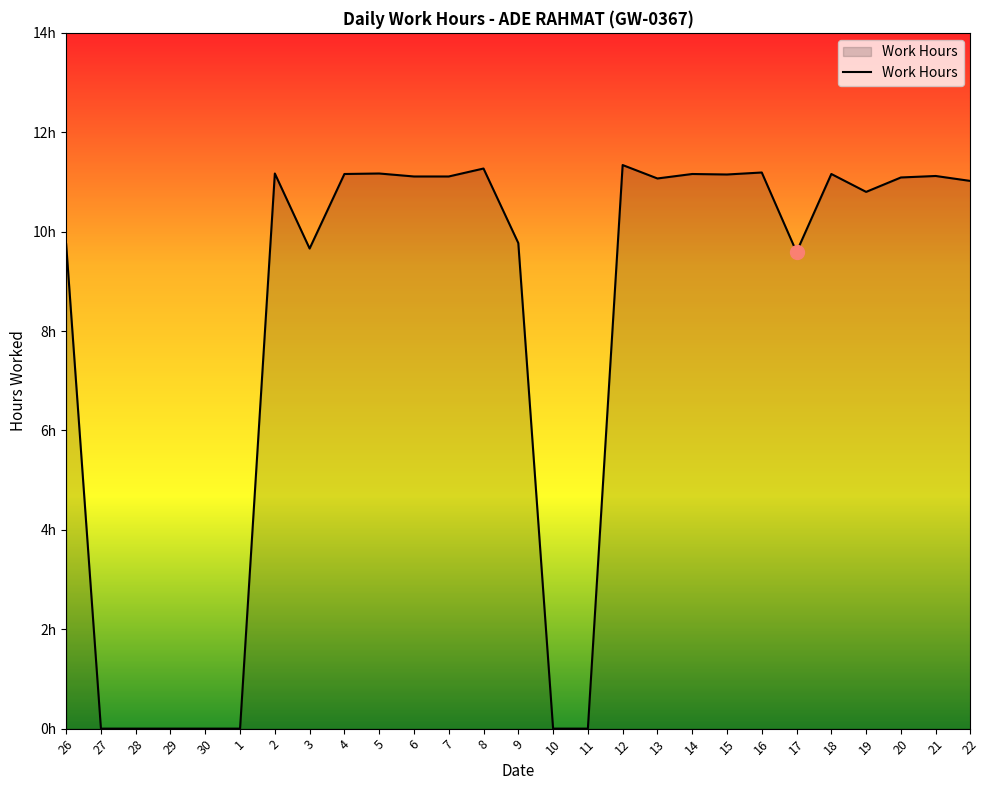

Reading left to right, list all the values displayed in this chart.

26=9.8	27=0.0	28=0.0	29=0.0	30=0.0	1=0.0	2=11.2	3=9.7	4=11.2	5=11.2	6=11.1	7=11.1	8=11.3	9=9.8	10=0.0	11=0.0	12=11.3	13=11.1	14=11.2	15=11.2	16=11.2	17=9.6	18=11.2	19=10.8	20=11.1	21=11.1	22=11.0